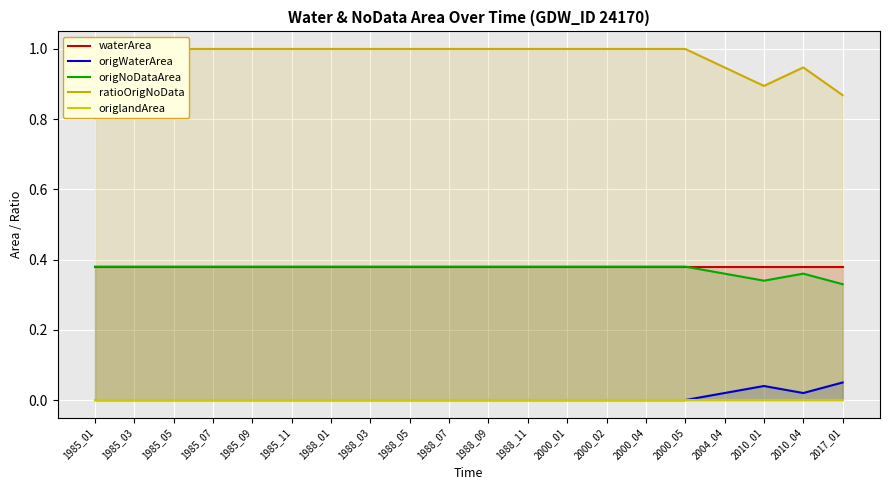

True or false: origWaterArea and origlandArea cross at least once.

False